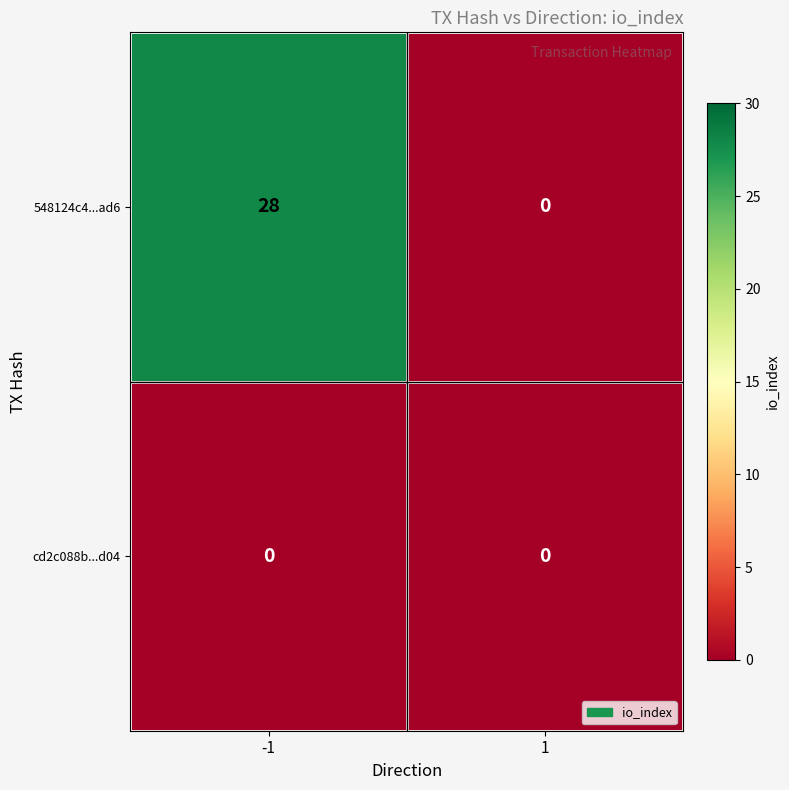

Reading right to left, extract all data points from this chart.

548124c4...ad6: 0	28
cd2c088b...d04: 0	0